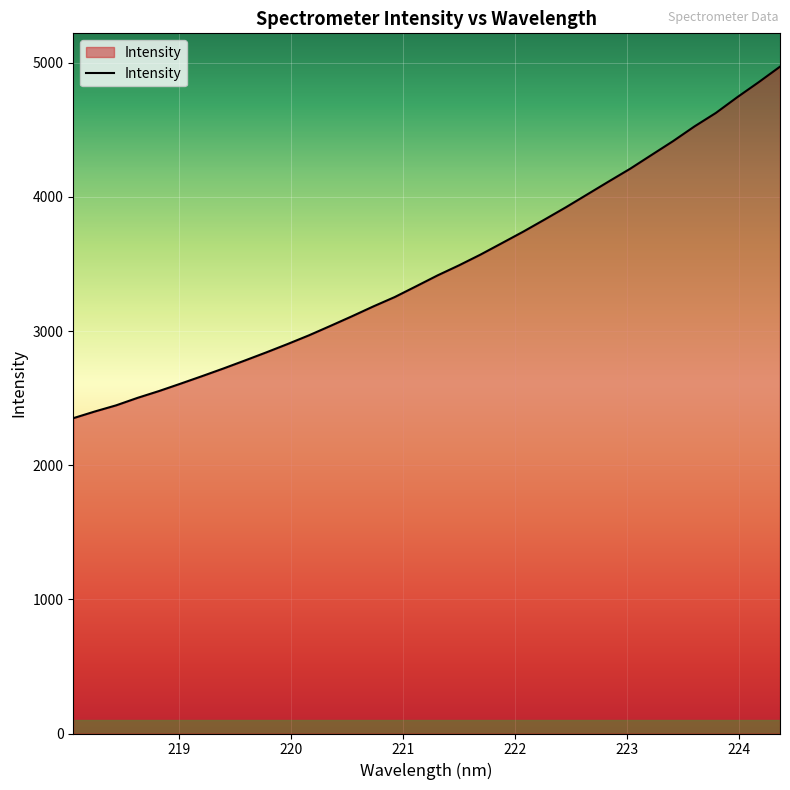

What is the maximum value shown in the chart?

4970.9